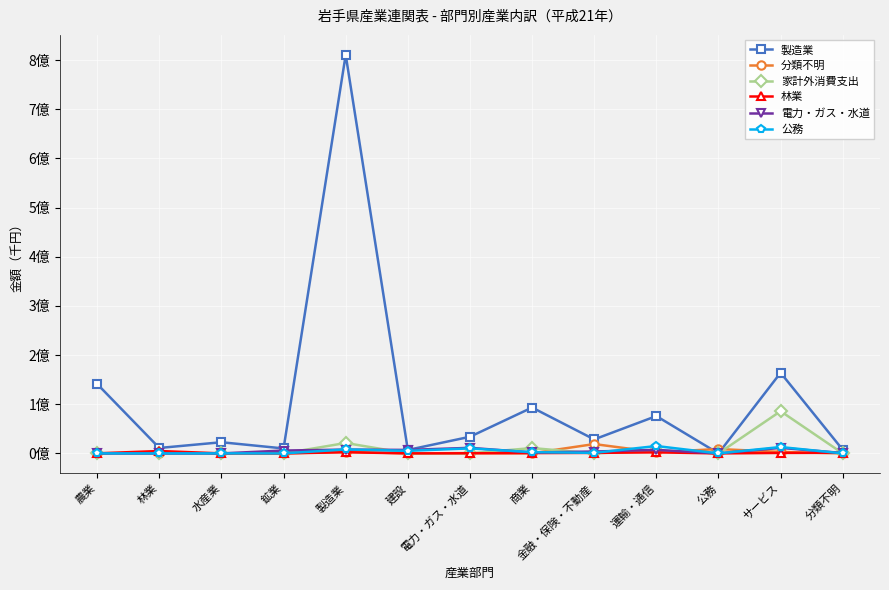

Is it true that 電力・ガス・水道 equals 3905472 at 製造業?

False